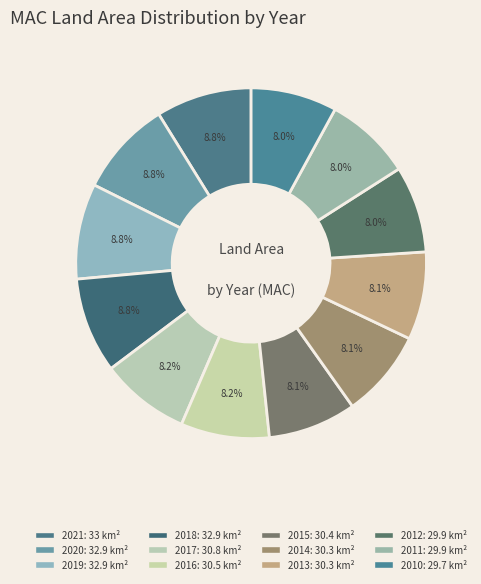

Is it true that 2014 is 8% of the pie?

True